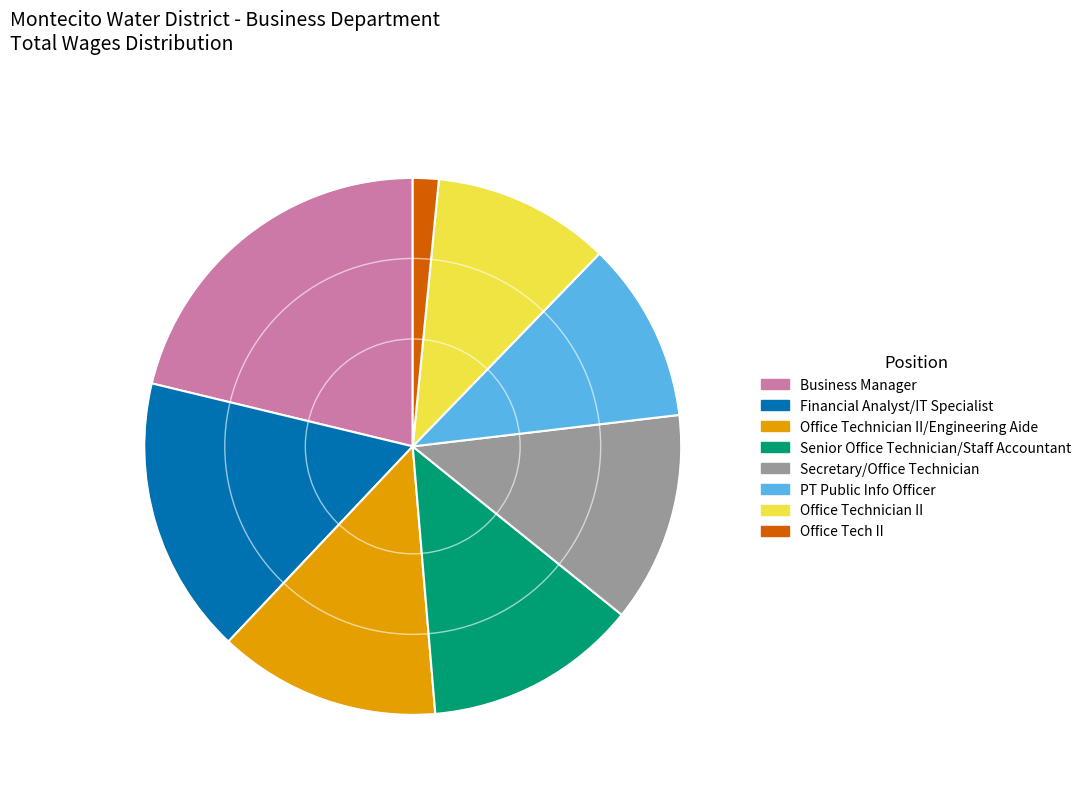

Is the sum of Senior Office Technician/Staff Accountant and PT Public Info Officer greater than half?

No